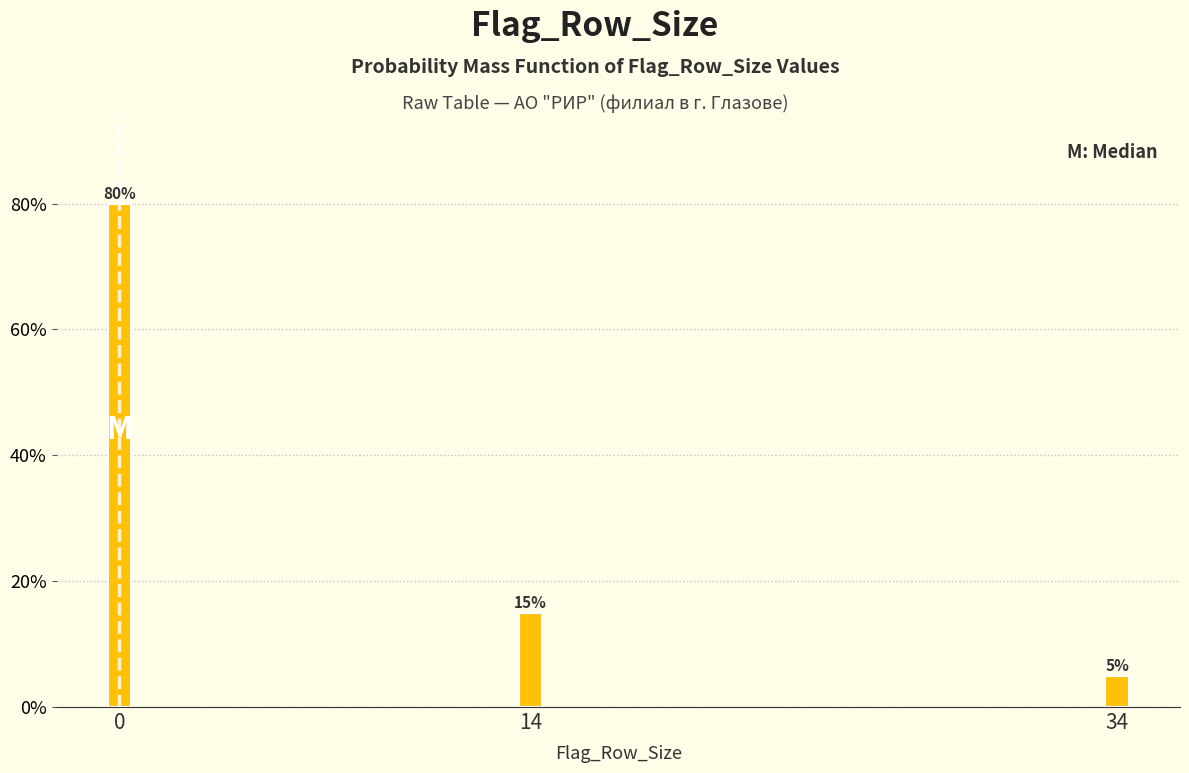

Reading left to right, list all the values displayed in this chart.

80	15	5